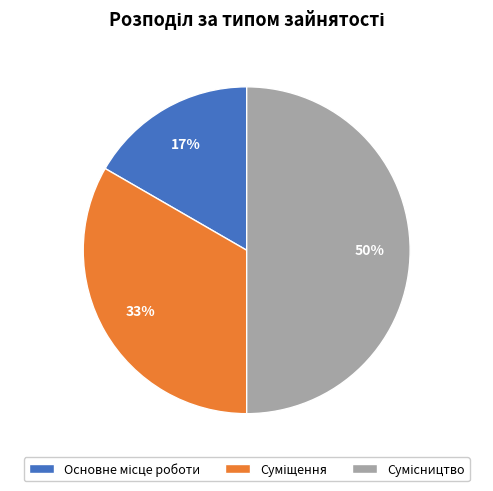

How many segments does this pie chart have?

3